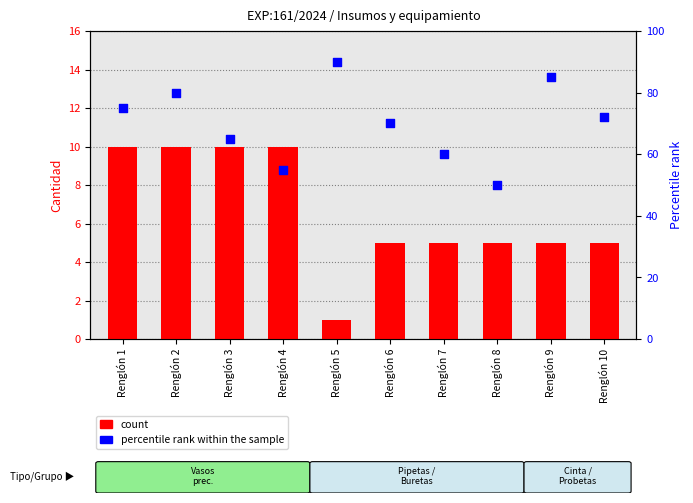

At which category is the sum across all series the highest?

Renglón 5